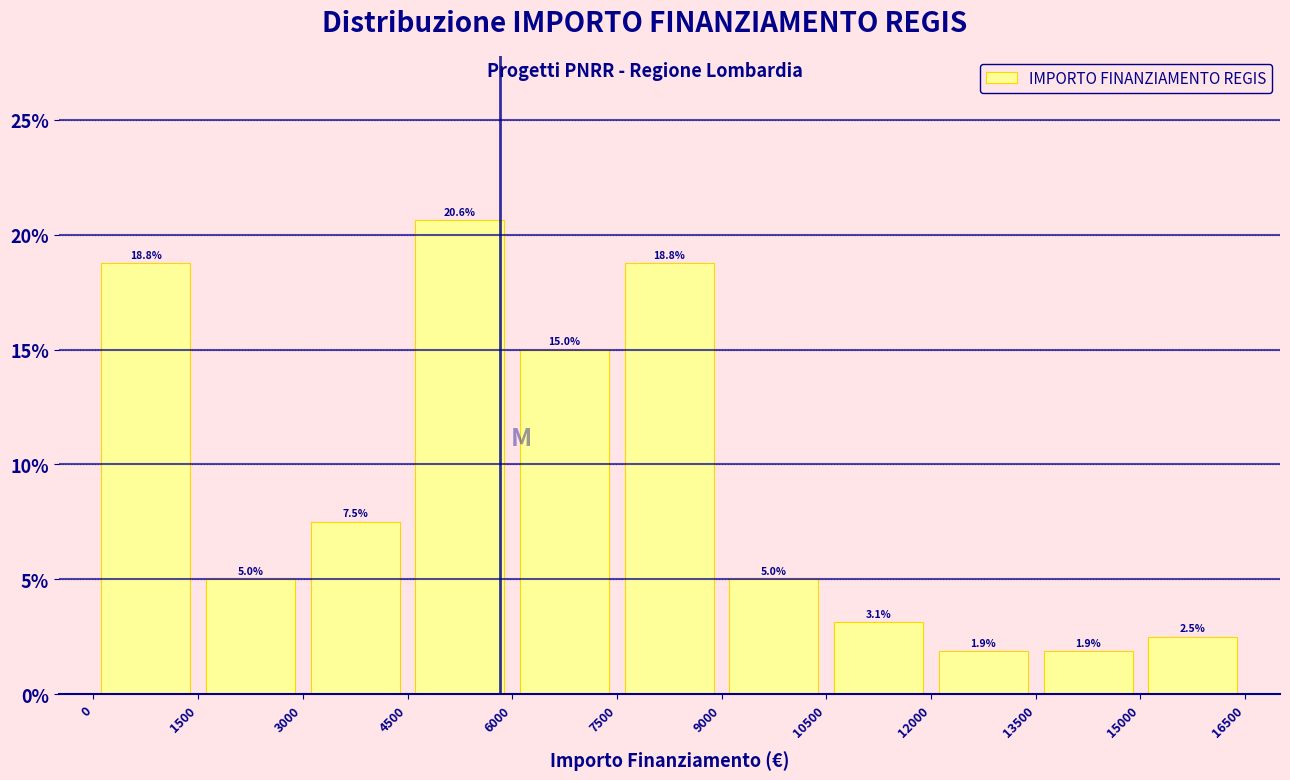

What is the height of the bar covering 7500 to 9000 on the x-axis?

18.8